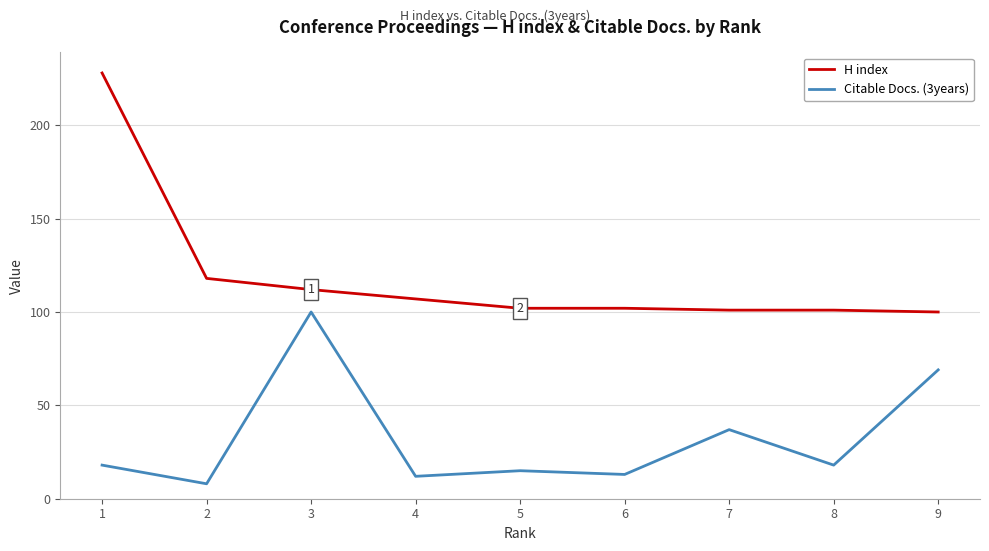

List the series in order of their overall mean, highest first.

H index, Citable Docs. (3years)